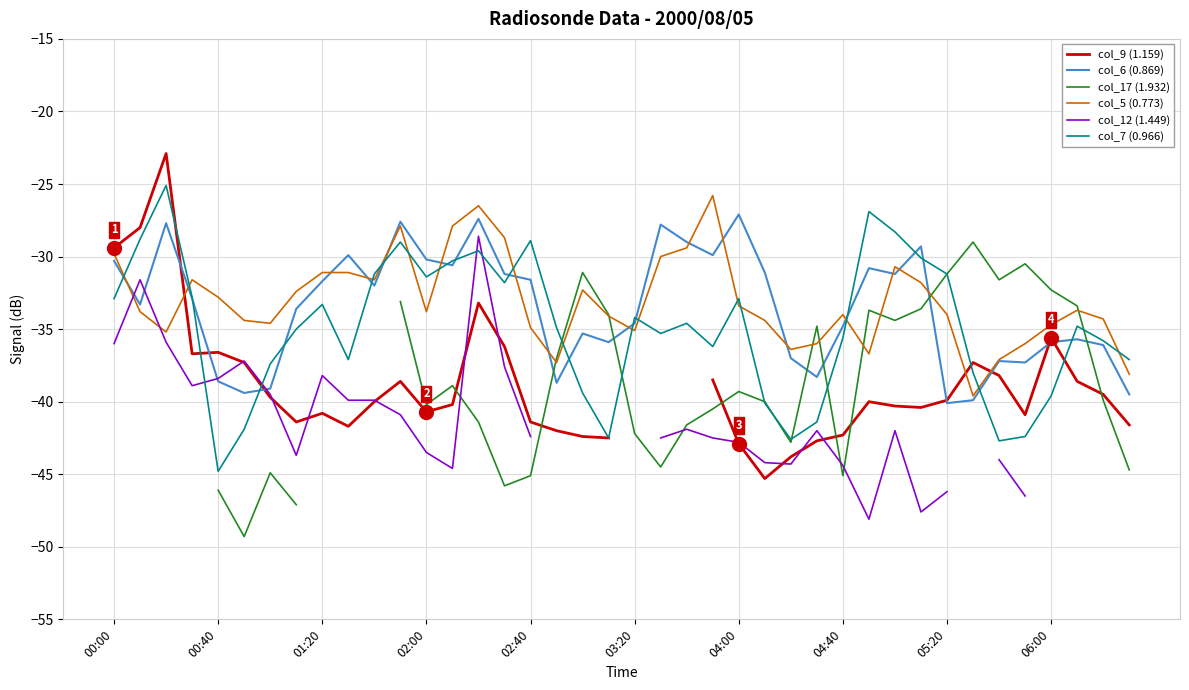

What is the maximum value for col_5 (0.773)?

-25.8